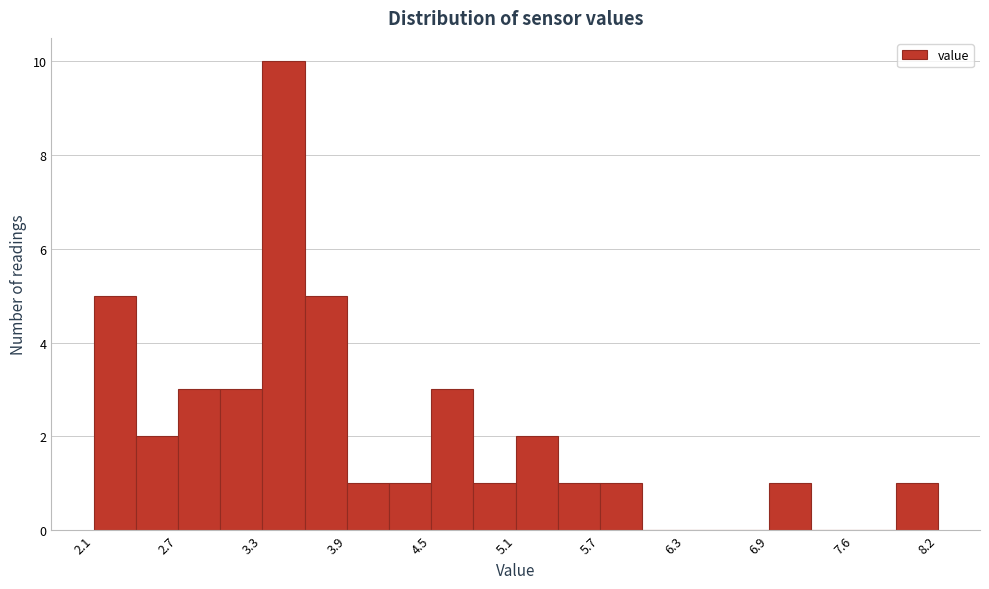

Around what value on the x-axis is the tallest bar? Give the approximate position of its centre, as read against the axis.

3.4